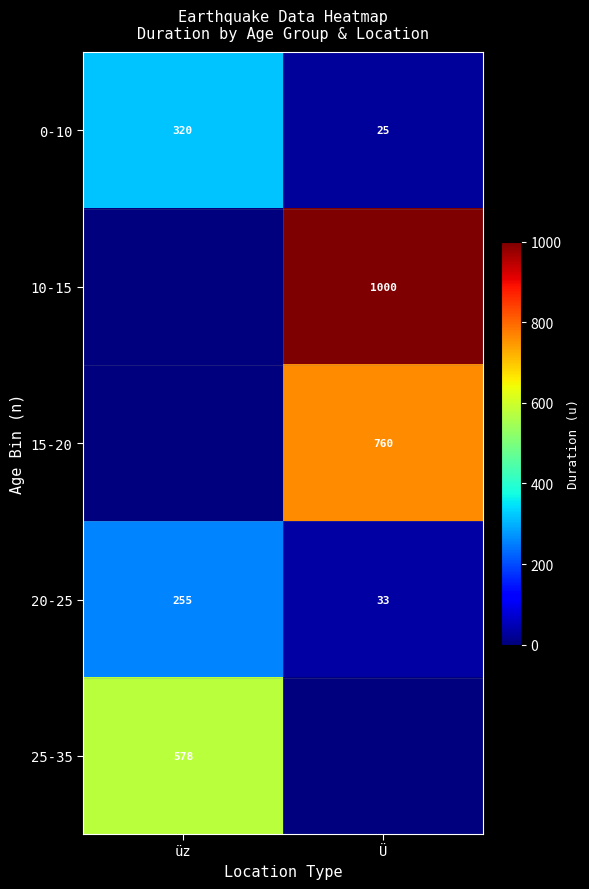

What is the spread (max minus min) of values at üz?

577.5